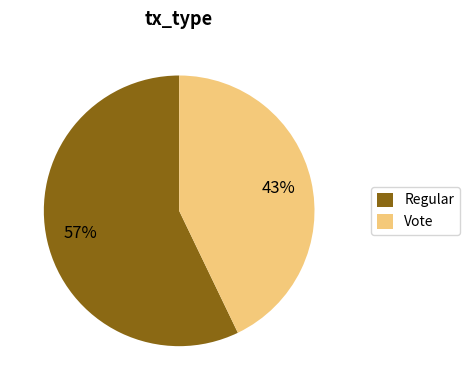

Does any single category account for the majority?

Yes